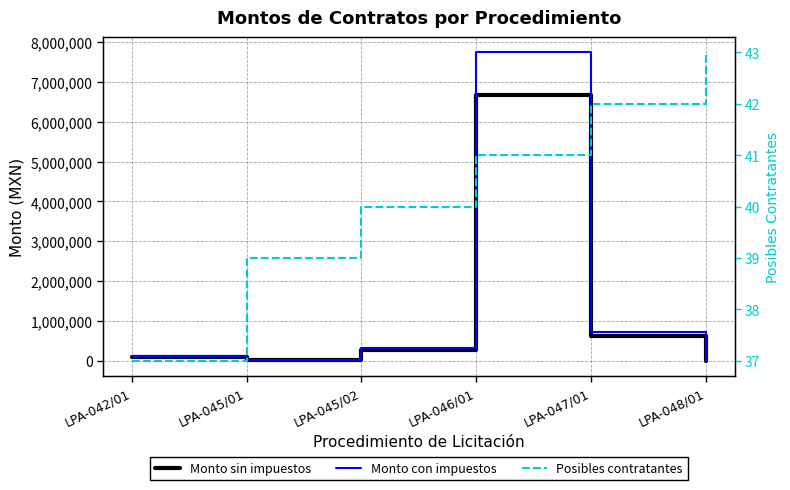

Count the Posibles contratantes values in the range 39 to 42.

4